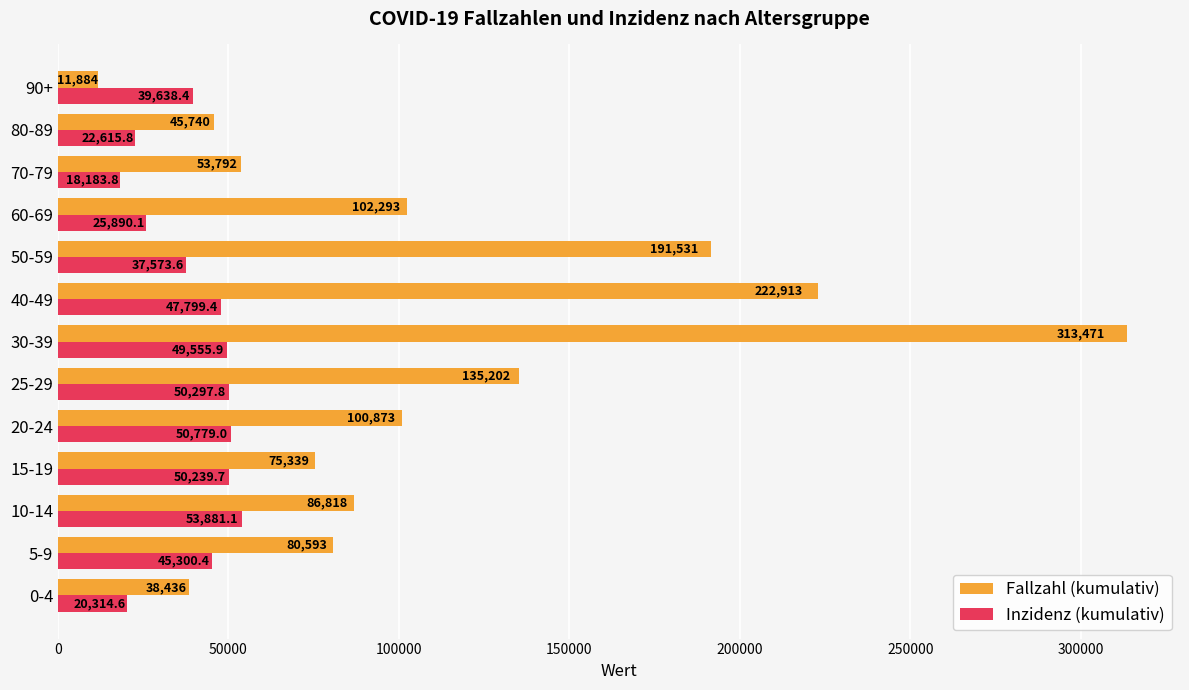

True or false: Fallzahl (kumulativ) has a value of 150665.3 at 40-49.

False